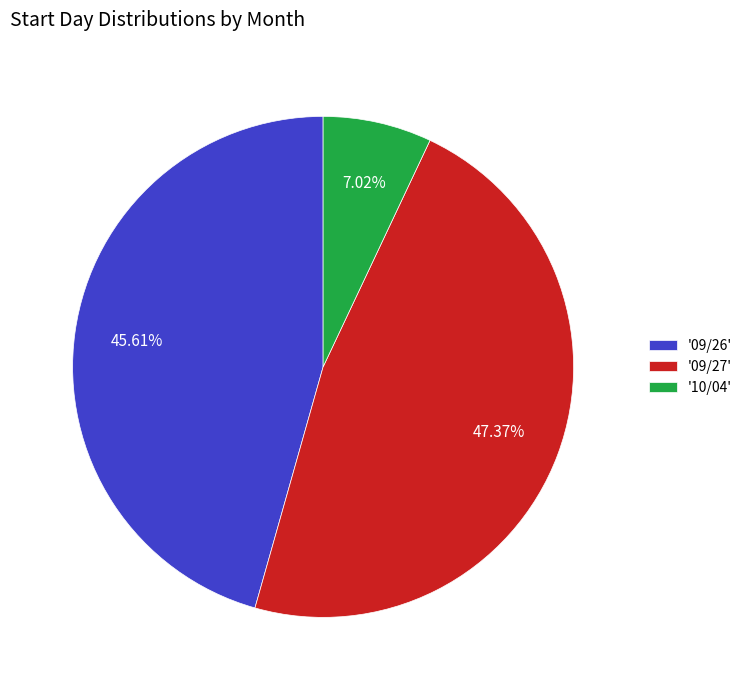

Approximately how many times larger is the value at '09/26' compared to '10/04'?

6.5